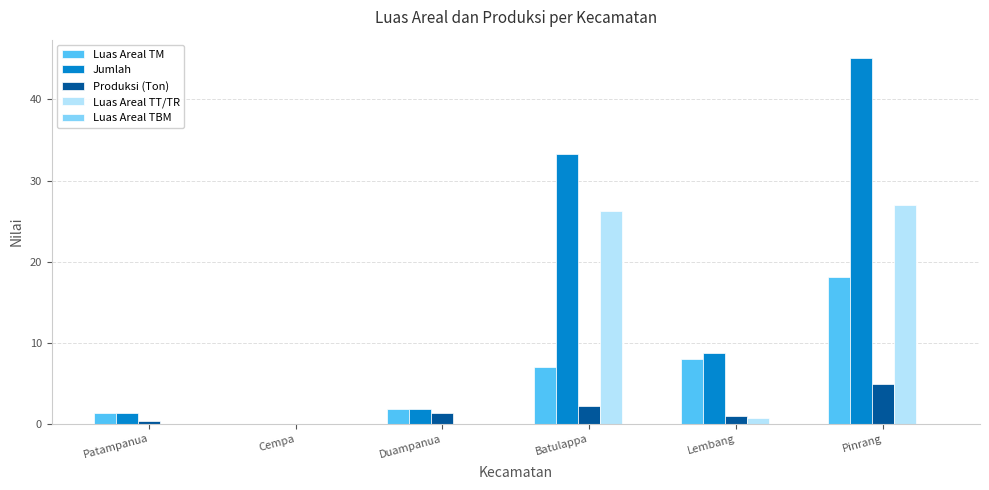

What is the sum of all Jumlah values?

90.2